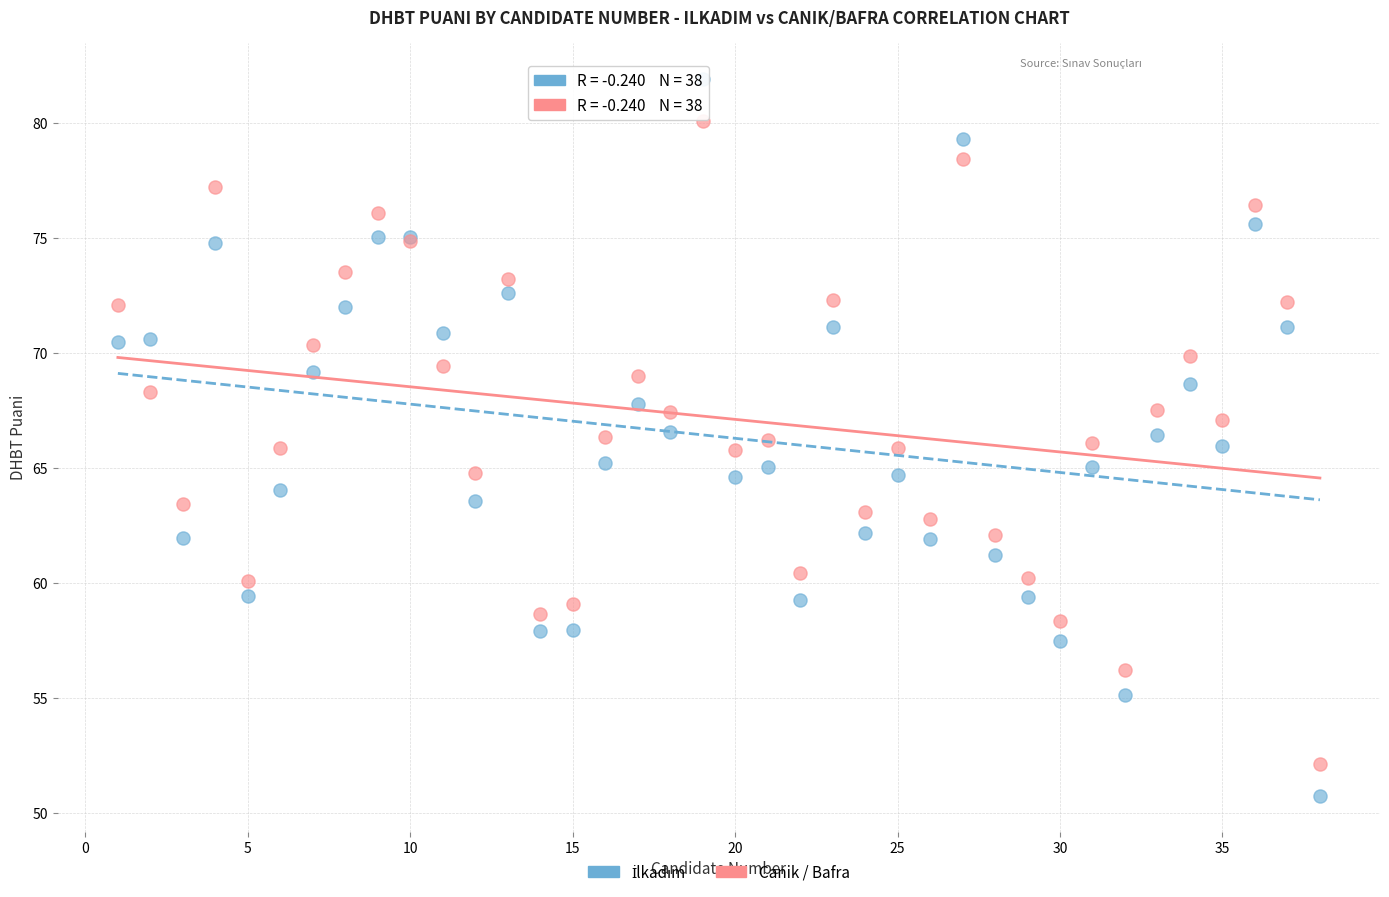

What is the X range (max minus min) for the scatter plot?

37.0